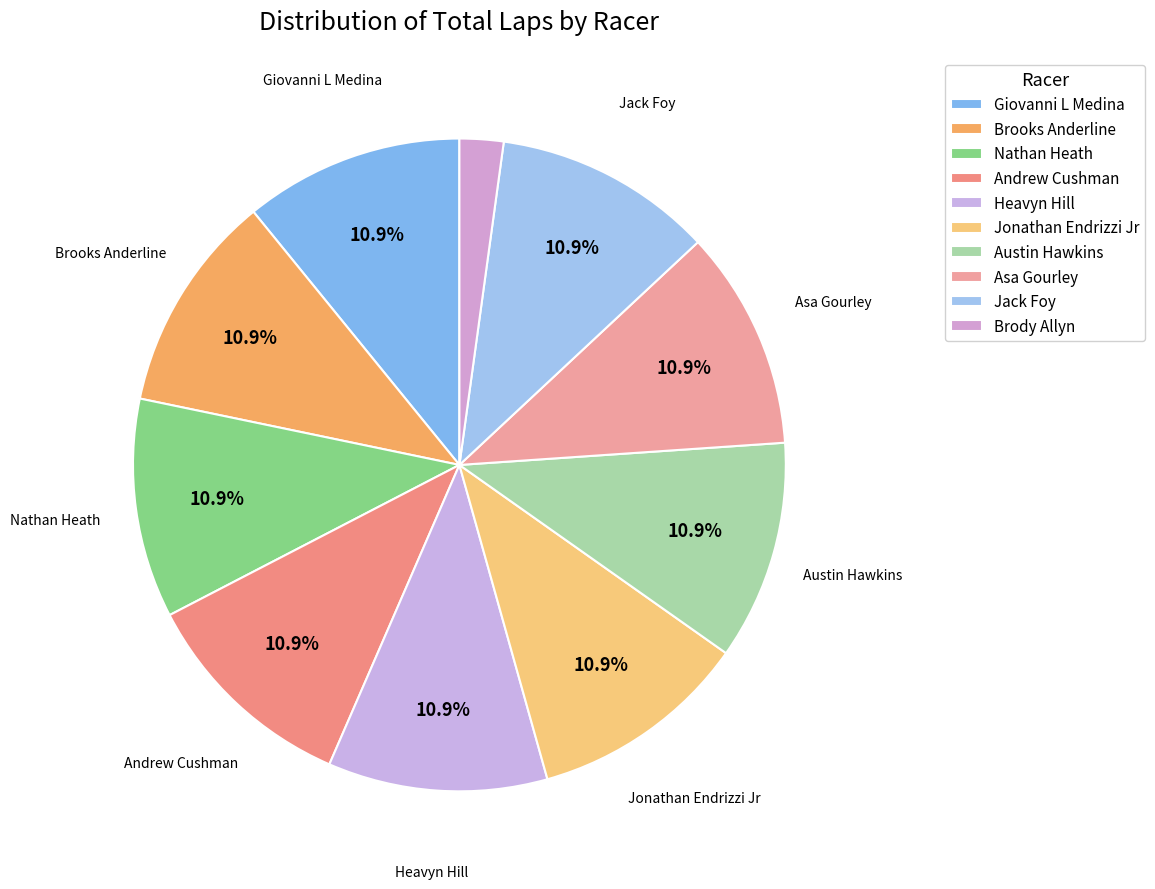

How many slices are in this pie chart?

10